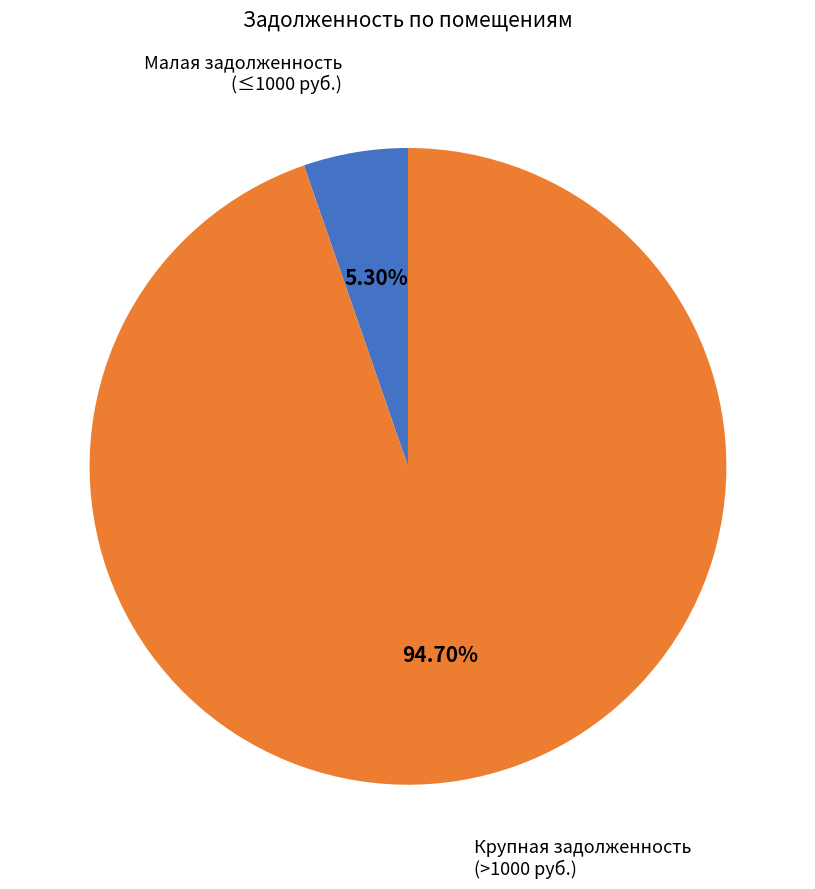

Count the number of slices in the pie.

2